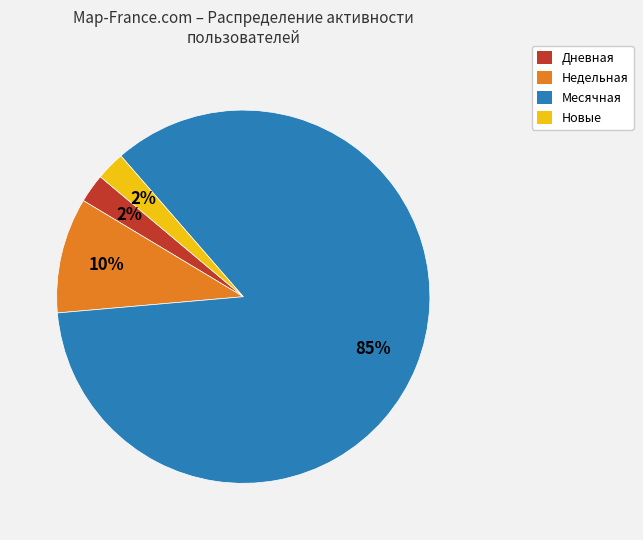

How many segments does this pie chart have?

4